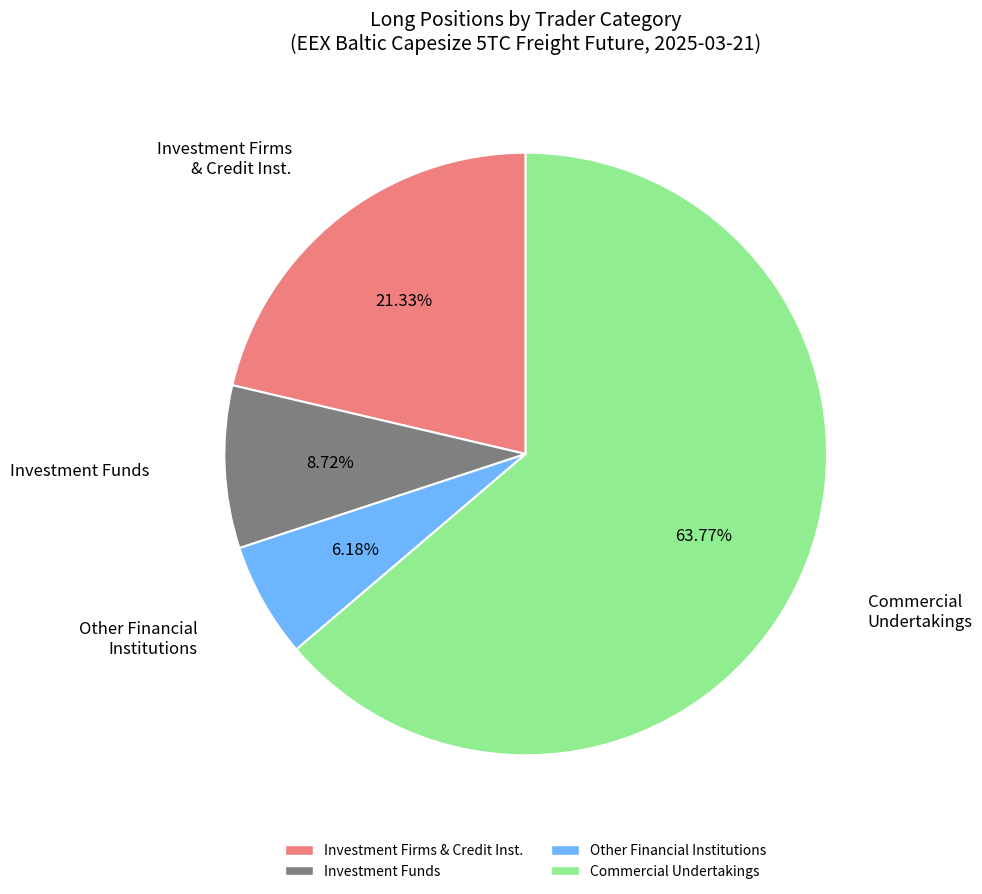

Is there a majority slice in this chart?

Yes